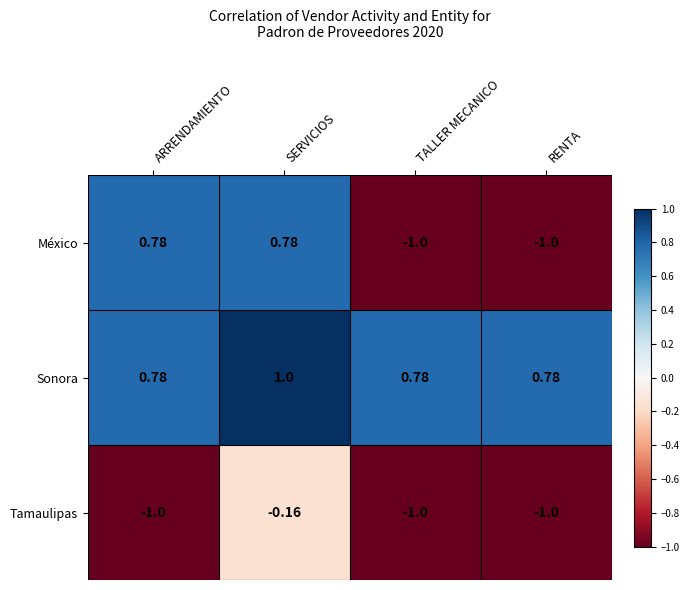

List the series in order of their overall mean, lowest first.

Tamaulipas, México, Sonora